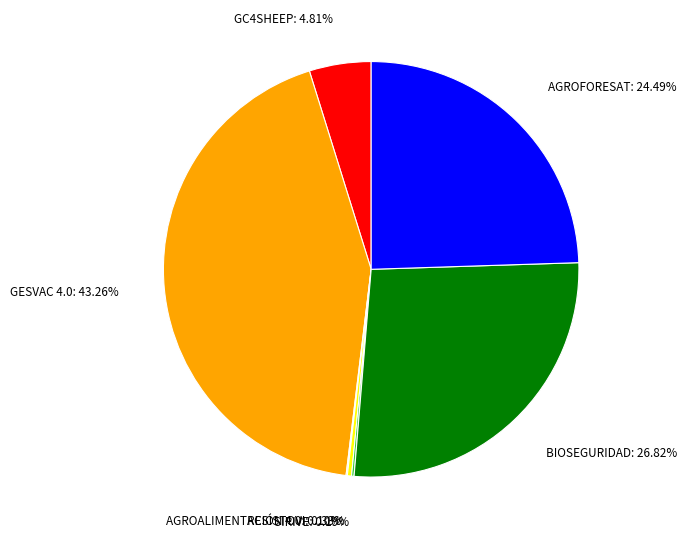

To the nearest percent, what is the average slice percentage?

14%